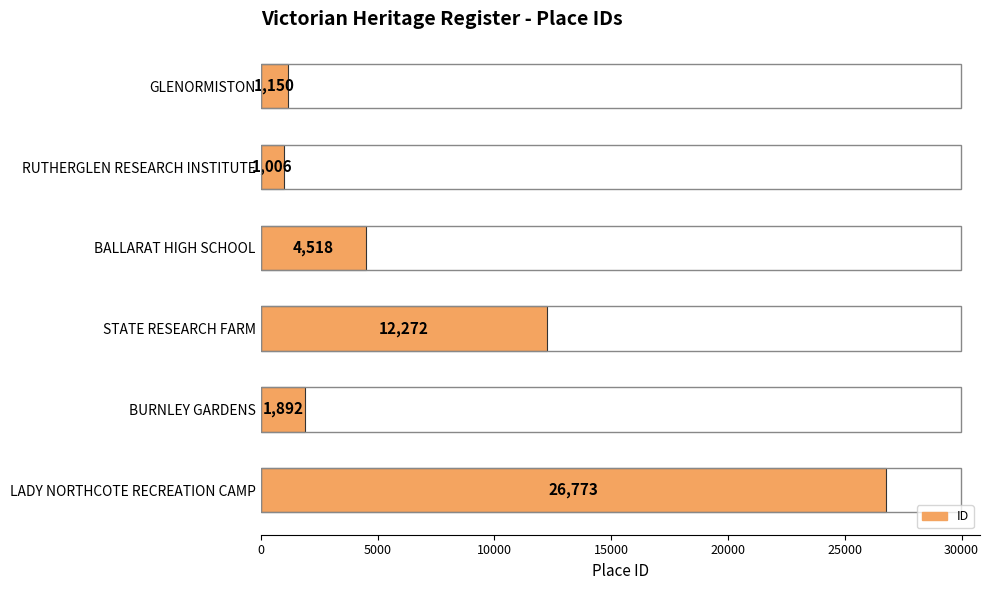

Reading bottom to top, extract all data points from this chart.

LADY NORTHCOTE RECREATION CAMP=26773	BURNLEY GARDENS=1892	STATE RESEARCH FARM=12272	BALLARAT HIGH SCHOOL=4518	RUTHERGLEN RESEARCH INSTITUTE=1006	GLENORMISTON=1150